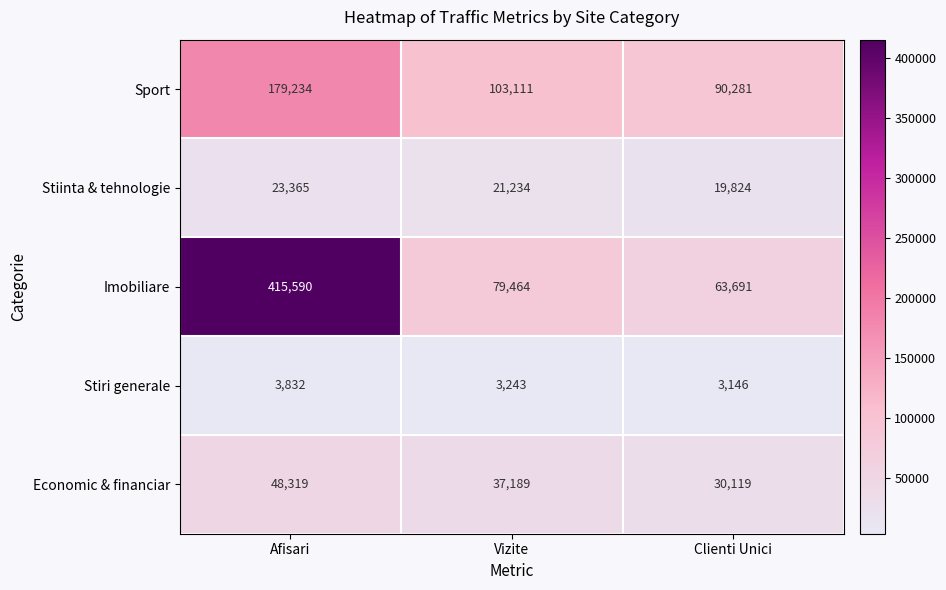

Read the Economic & financiar value at Vizite.

37189